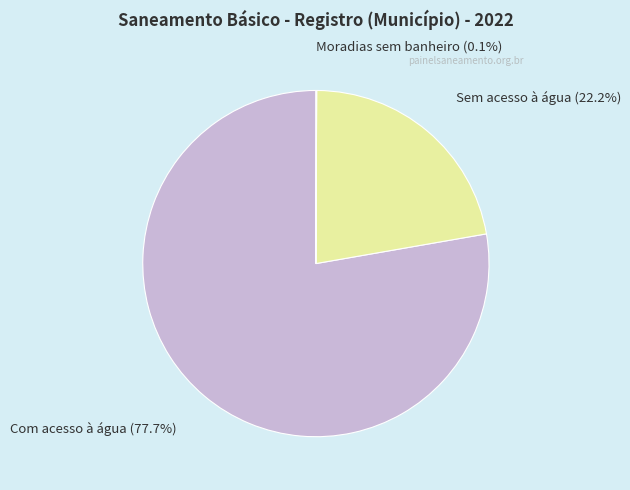

True or false: Sem acesso à água accounts for 22% of the total.

True